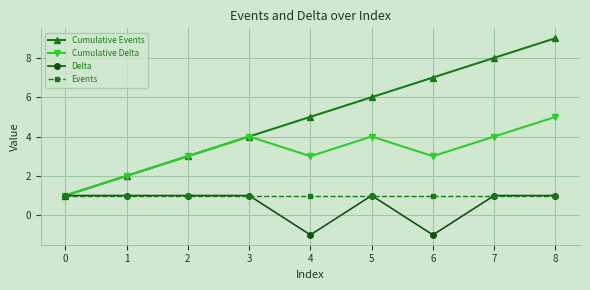

What is the value of the Cumulative Events point at the 3rd from the left?

3